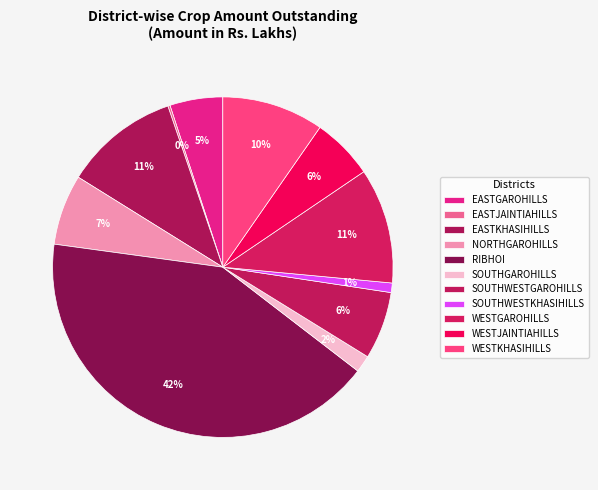

To the nearest percent, what is the average slice percentage?

9%